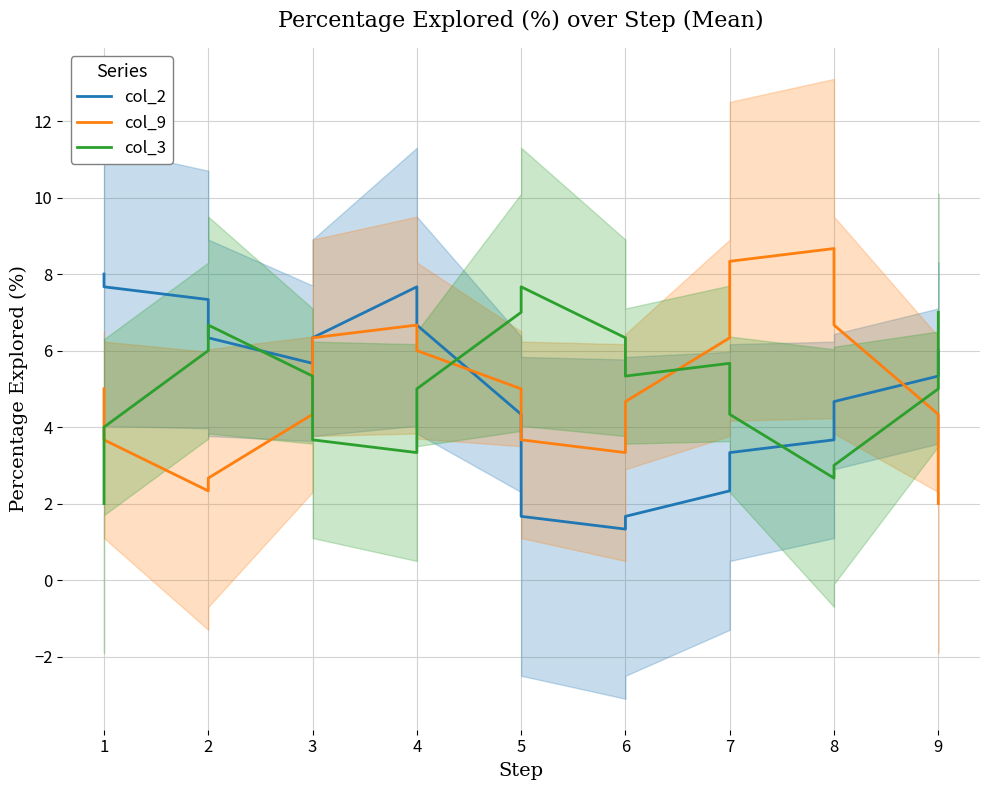

Is this an area chart (filled region under the line)?

No